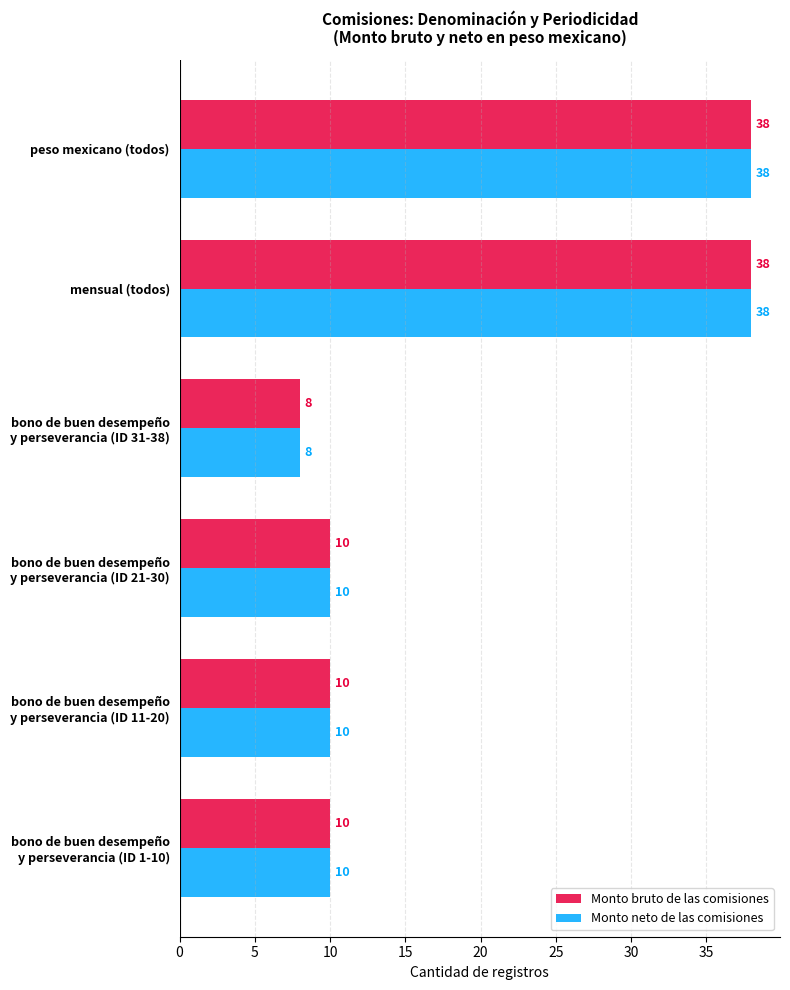

What is the sum of all Monto bruto de las comisiones values?

114